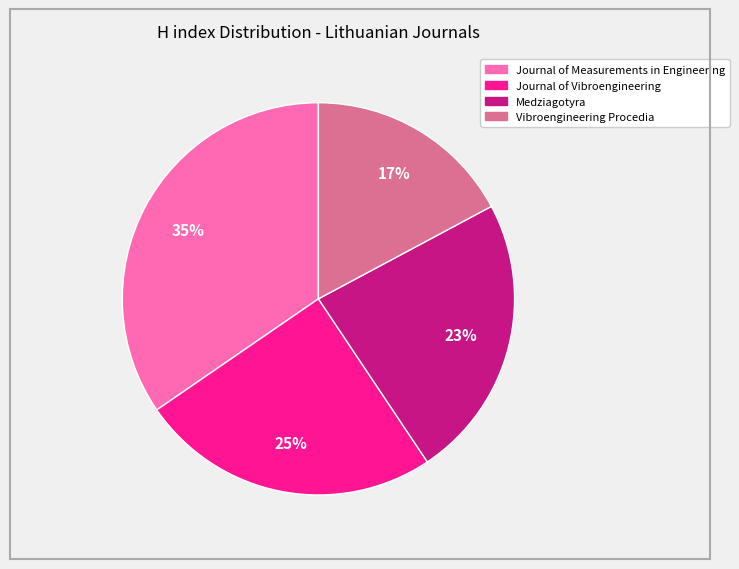

To the nearest percent, what is the average slice percentage?

25%